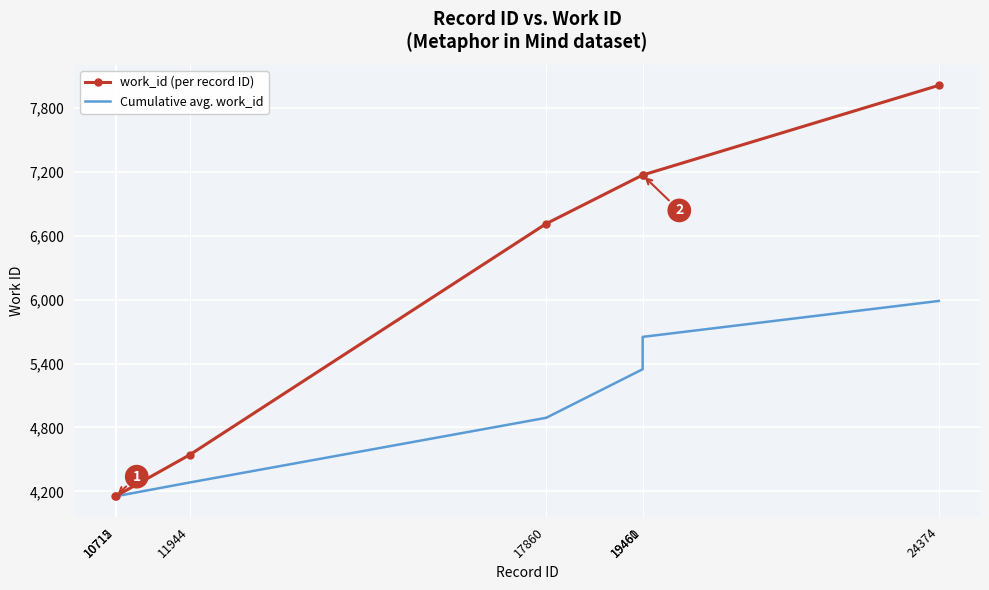

What is the sum of the Cumulative avg. work_id values at 17860 and 11944?

9172.9